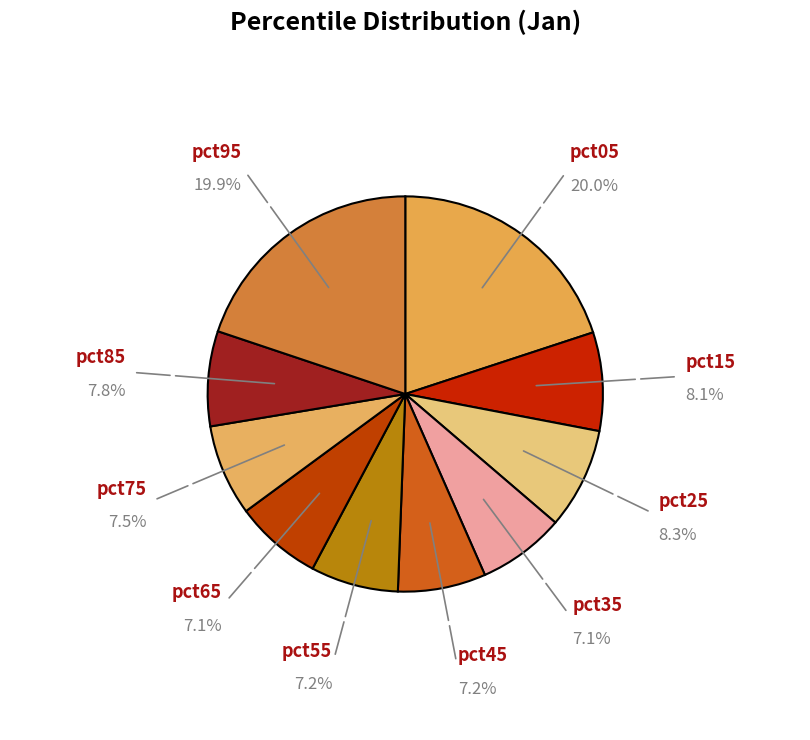

Is it true that pct95 is 20% of the pie?

True